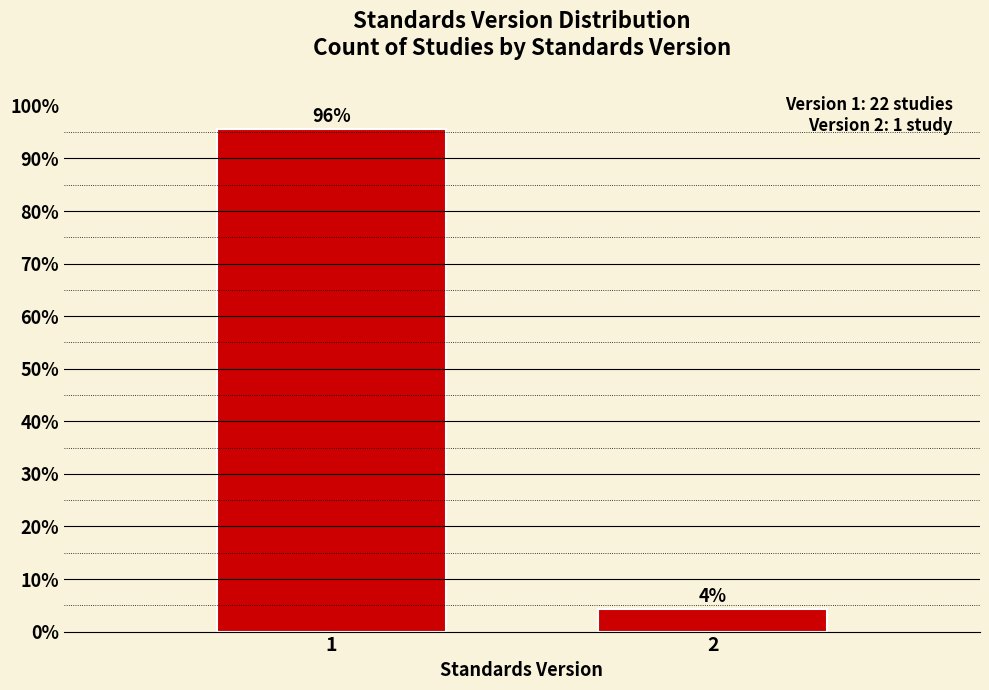

Rank the categories by value from highest to lowest.

1, 2